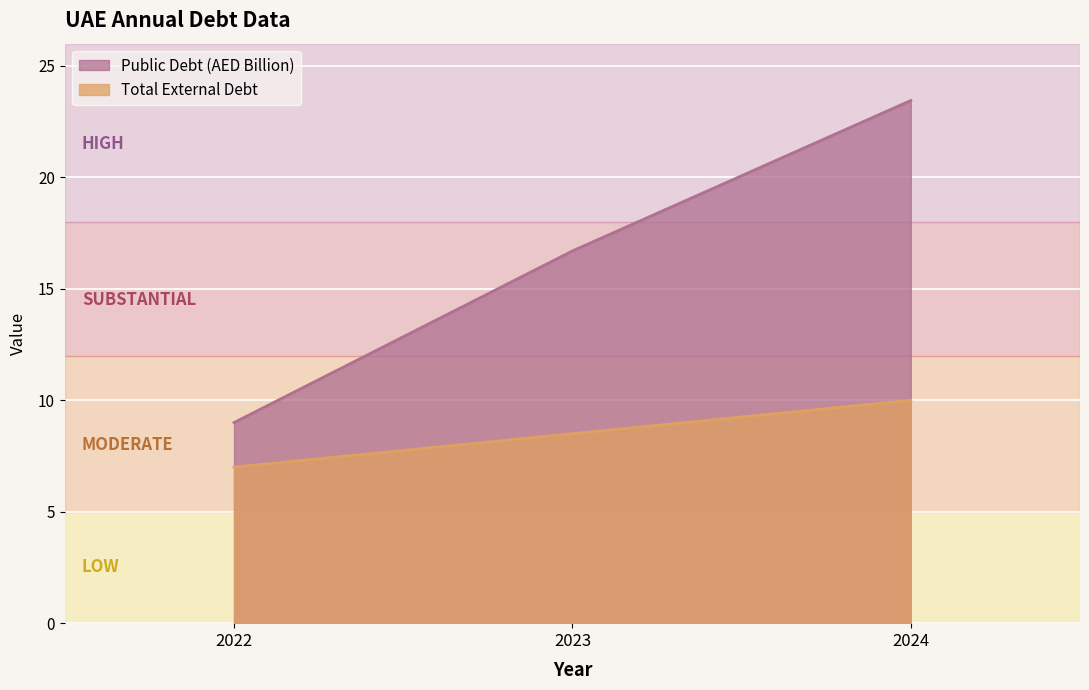

How many lines are shown in the chart?

2